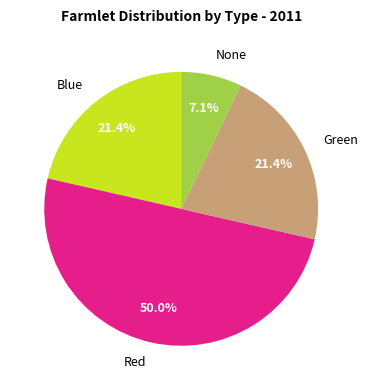

Count the number of slices in the pie.

4